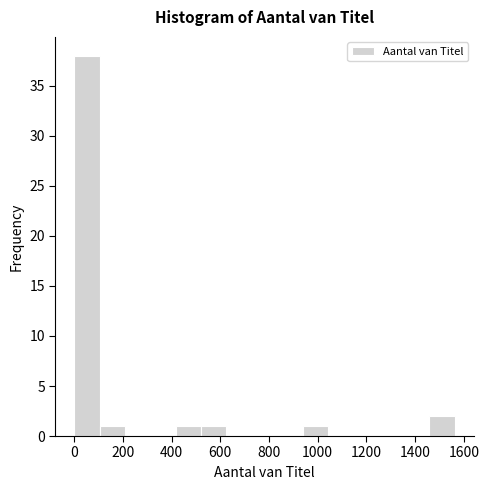

How tall is the bar that spans 520 to 620 on the x-axis? Neither the bar edges nor the heights are printed on the chart, so give them approximately, as read against the axes.

1